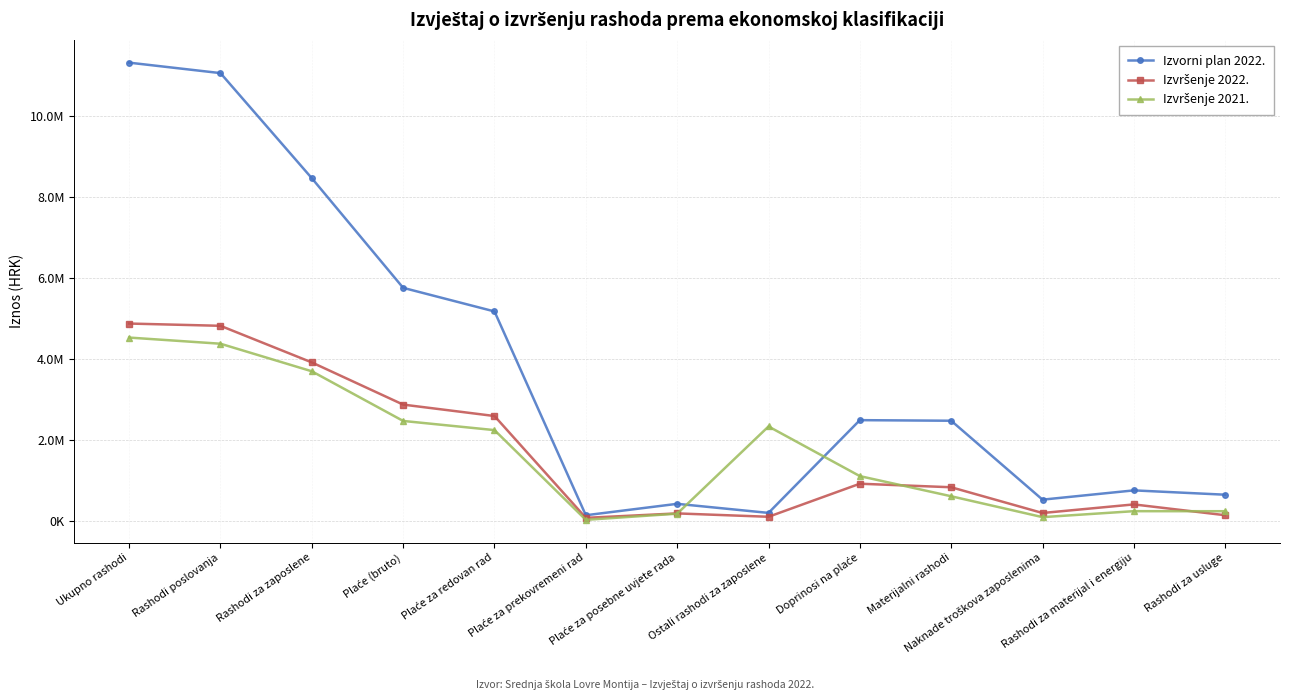

The value of Izvršenje 2021. at Ostali rashodi za zaposlene is 1522310.1. True or false?

False